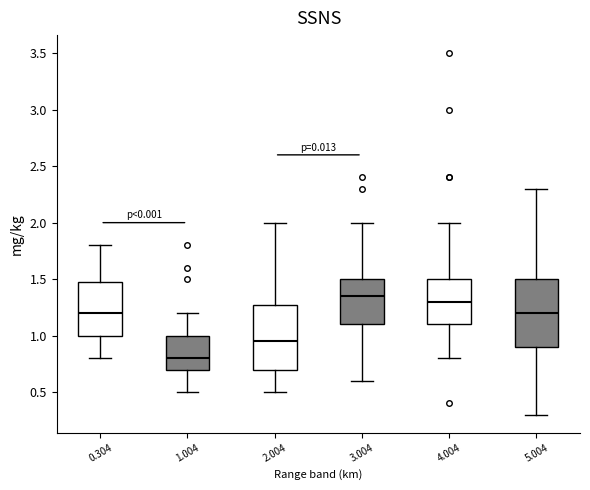

Where does the upper whisker of the box at x = 3.004 end on the y-axis? The values are not printed on the chart, so give them approximately, as read against the axis.

2.00